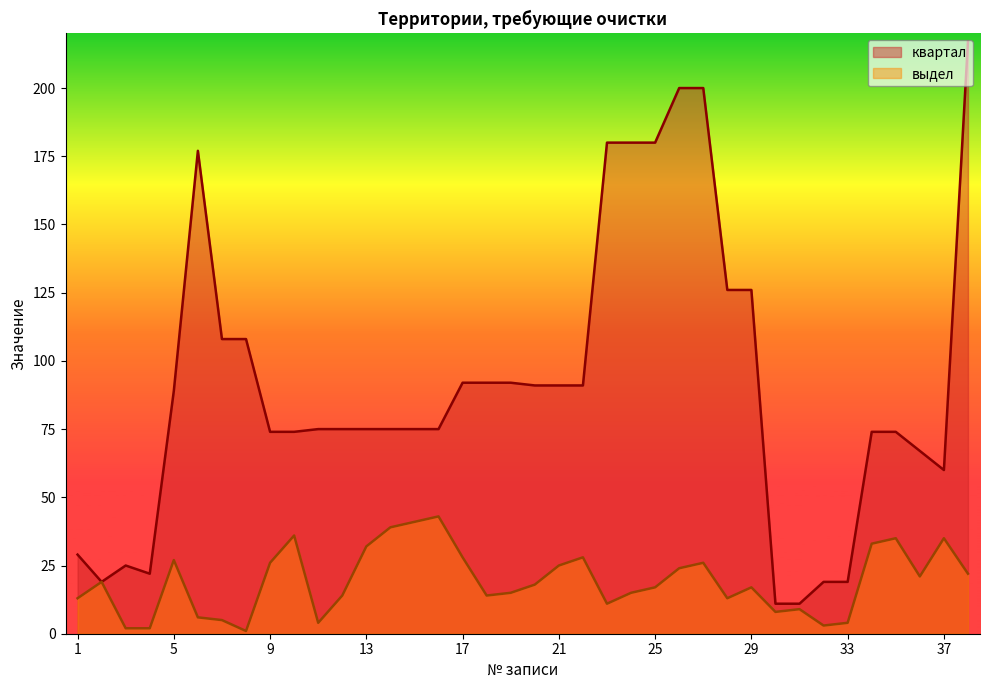

Reading right to left, transcribe all the data shown in this chart.

квартал: 217	60	67	74	74	19	19	11	11	126	126	200	200	180	180	180	91	91	91	92	92	92	75	75	75	75	75	75	74	74	108	108	177	89	22	25	19	29
выдел: 22	35	21	35	33	4	3	9	8	17	13	26	24	17	15	11	28	25	18	15	14	28	43	41	39	32	14	4	36	26	1	5	6	27	2	2	19	13